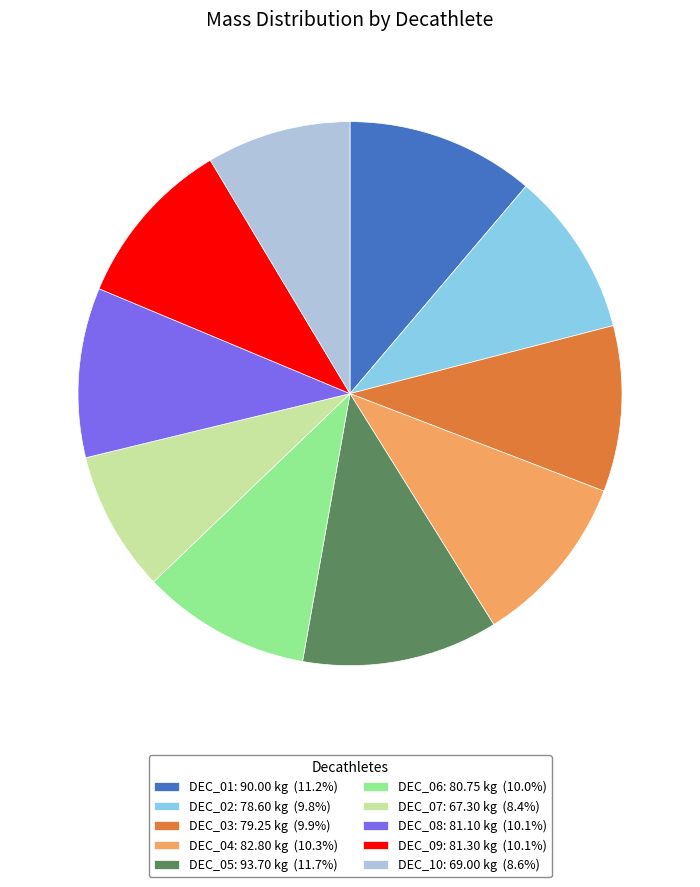

Do DEC_06: 80.75 kg (10.0%) and DEC_01: 90.00 kg (11.2%) together represent more than half of the pie?

No